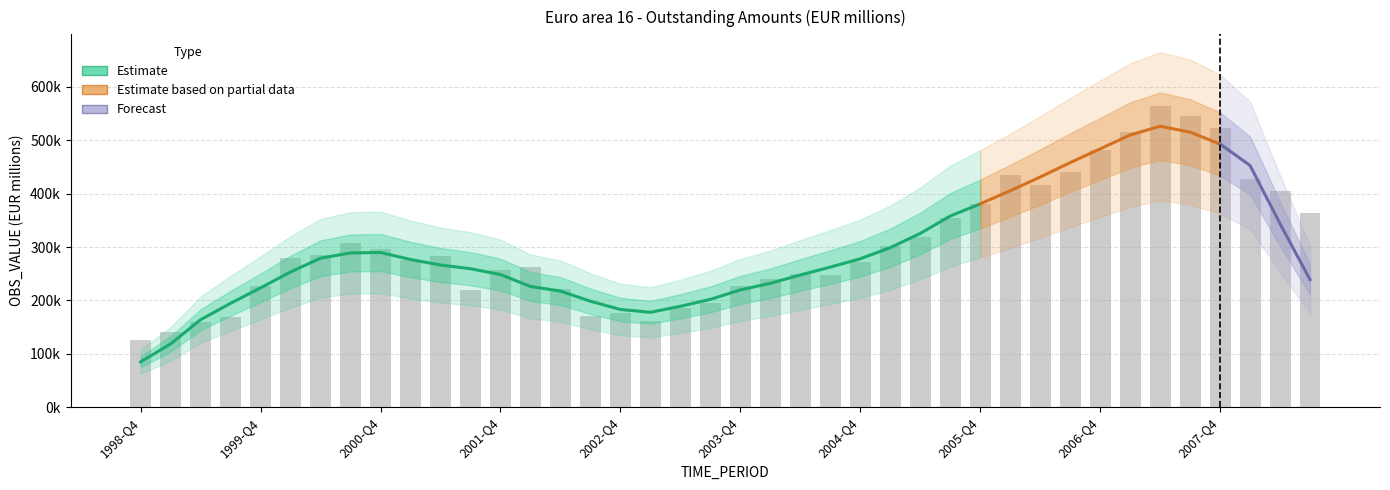

Reading left to right, extract all data points from this chart.

1998-Q4=125671.7	1999-Q1=140030.9	1999-Q2=158991.3	1999-Q3=168710.0	1999-Q4=226650.5	2000-Q1=279077.2	2000-Q2=284780.8	2000-Q3=307923.4	2000-Q4=297164.9	2001-Q1=276167.5	2001-Q2=283190.0	2001-Q3=218733.3	2001-Q4=256397.4	2002-Q1=262552.9	2002-Q2=221256.3	2002-Q3=171671.0	2002-Q4=175829.2	2003-Q1=160900.3	2003-Q2=185571.7	2003-Q3=194824.1	2003-Q4=227944.7	2004-Q1=240818.0	2004-Q2=249128.5	2004-Q3=247724.3	2004-Q4=272651.2	2005-Q1=302059.0	2005-Q2=318308.6	2005-Q3=353610.8	2005-Q4=380939.1	2006-Q1=435869.6	2006-Q2=415812.6	2006-Q3=441306.1	2006-Q4=482070.7	2007-Q1=516182.1	2007-Q2=564555.0	2007-Q3=545545.9	2007-Q4=523690.4	2008-Q1=426688.3	2008-Q2=404867.0	2008-Q3=363878.6